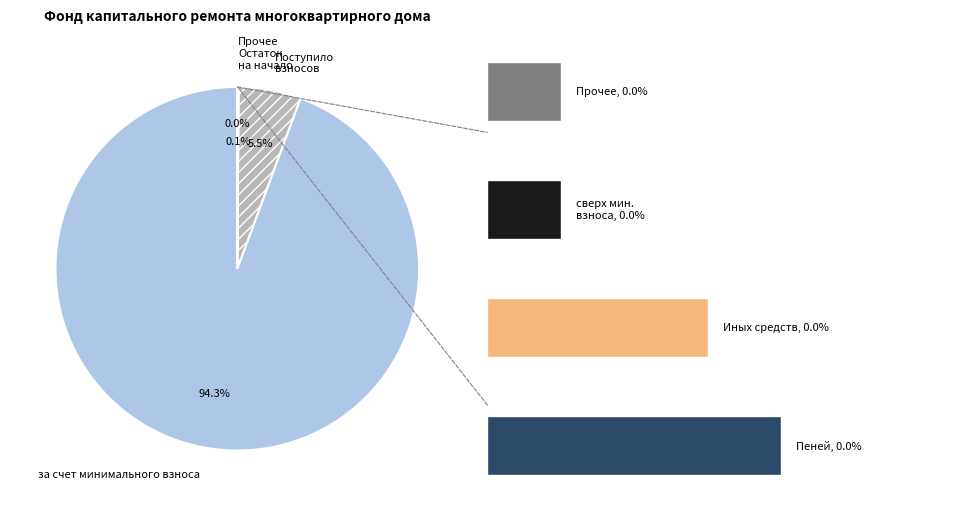

Is the sum of сверх минимального размера взноса and Пеней greater than half?

No